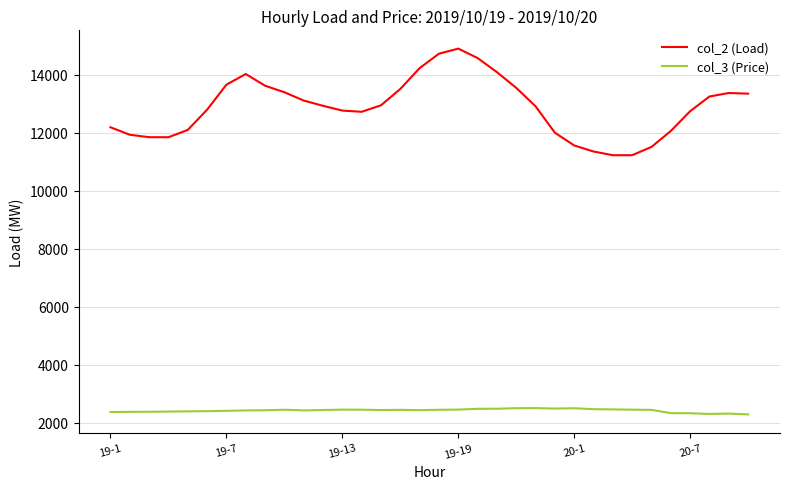

List the series in order of their peak value, lowest first.

col_3 (Price), col_2 (Load)